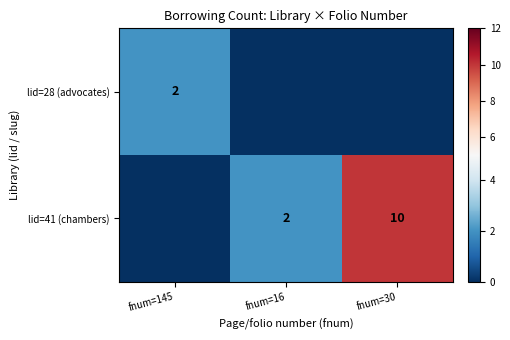

What is the spread (max minus min) of values at fnum=16?

2